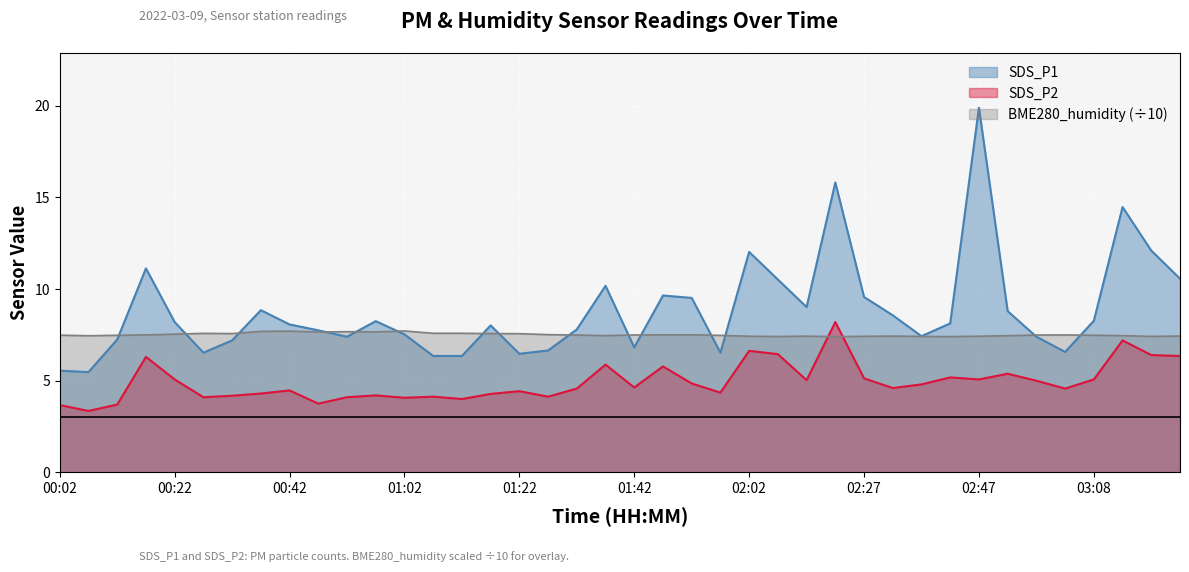

Reading left to right, what are all the values shown in this chart?

SDS_P1: 5.5	5.5	7.2	11.1	8.2	6.5	7.2	8.8	8.1	7.8	7.4	8.2	7.5	6.3	6.3	8.0	6.5	6.7	7.8	10.2	6.8	9.7	9.5	6.5	12.0	10.5	9.0	15.8	9.6	8.6	7.4	8.1	19.9	8.8	7.4	6.6	8.3	14.5	12.1	10.6
SDS_P2: 3.7	3.4	3.7	6.3	5.1	4.1	4.2	4.3	4.5	3.8	4.1	4.2	4.1	4.1	4.0	4.3	4.4	4.1	4.6	5.9	4.6	5.8	4.8	4.3	6.6	6.5	5.0	8.2	5.1	4.6	4.8	5.2	5.1	5.4	5.0	4.6	5.1	7.2	6.4	6.3
BME280_humidity: 7.5	7.5	7.5	7.5	7.5	7.6	7.6	7.7	7.7	7.7	7.7	7.7	7.7	7.6	7.6	7.6	7.6	7.5	7.5	7.5	7.5	7.5	7.5	7.5	7.4	7.4	7.4	7.4	7.4	7.4	7.4	7.4	7.4	7.5	7.5	7.5	7.5	7.5	7.4	7.4